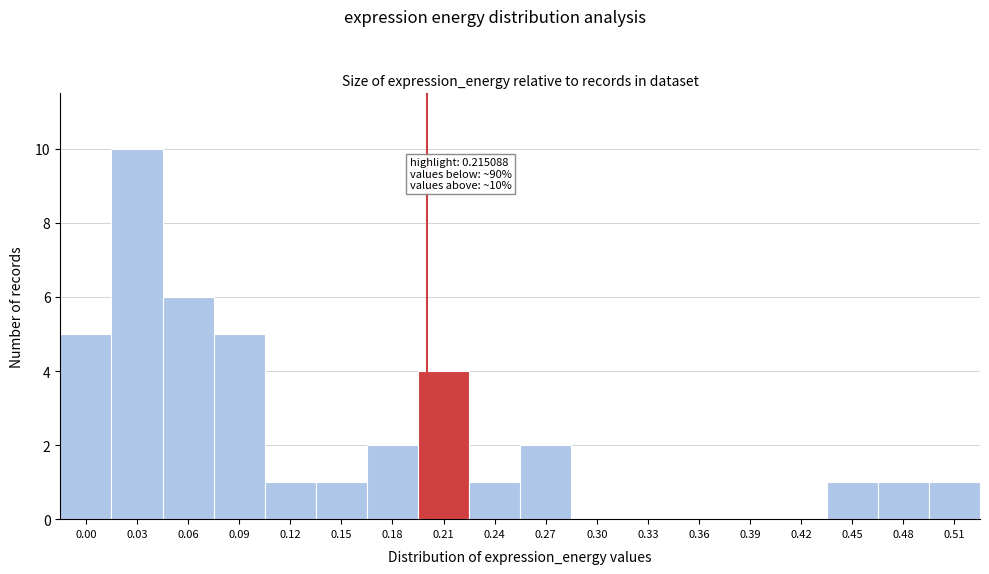

Reading right to left, transcribe all the data shown in this chart.

0.51=1	0.48=1	0.45=1	0.42=0	0.39=0	0.36=0	0.33=0	0.30=0	0.27=2	0.24=1	0.21=4	0.18=2	0.15=1	0.12=1	0.09=5	0.06=6	0.03=10	0.00=5